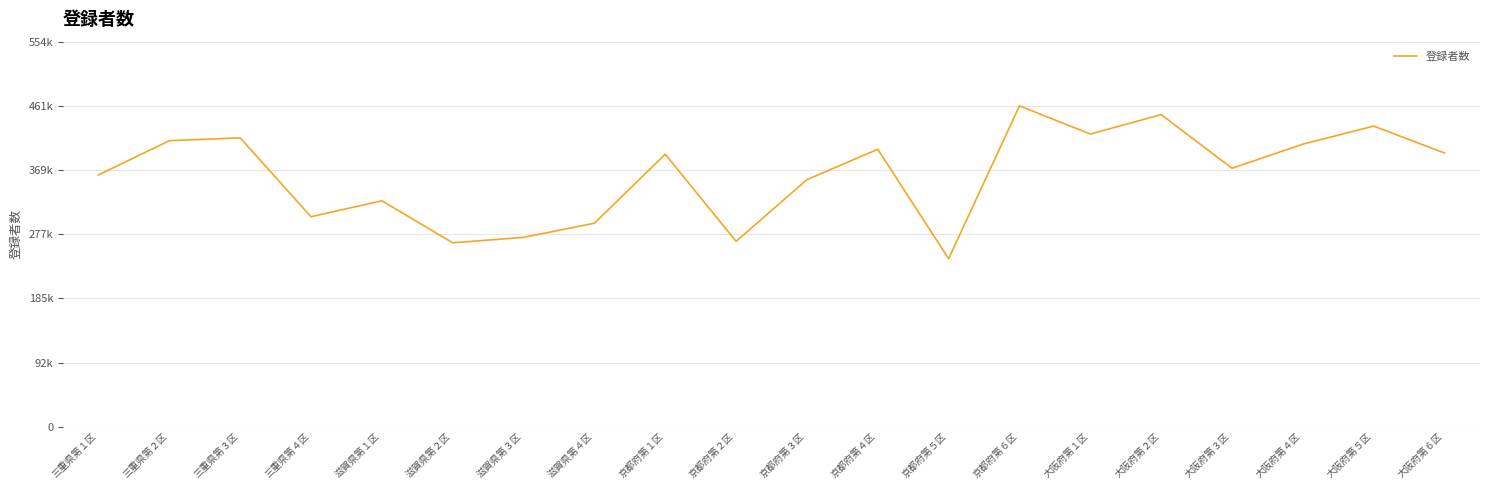

Reading left to right, what are all the values shown in this chart?

362001	411238	415337	301879	324836	264430	272273	292569	391805	266564	355206	398928	241519	461366	420820	448722	371604	406301	432251	393506